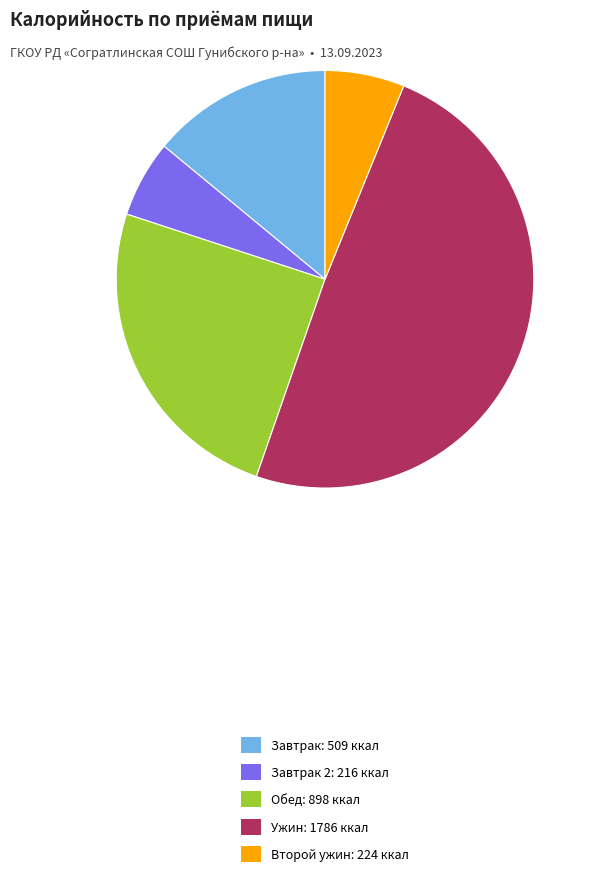

What is the ratio of the value at Ужин: 1786 ккал to the value at Завтрак: 509 ккал?

3.5